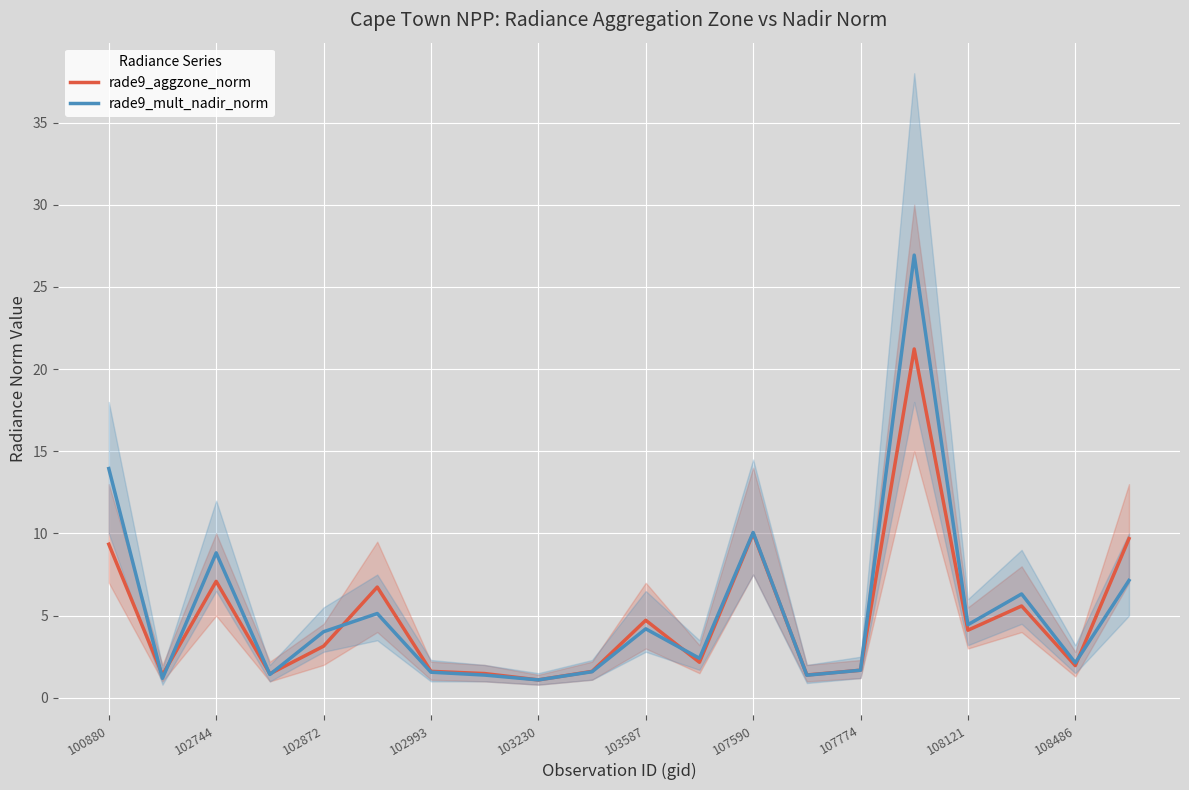

The value of rade9_mult_nadir_norm at 102872 is 2.3. True or false?

False